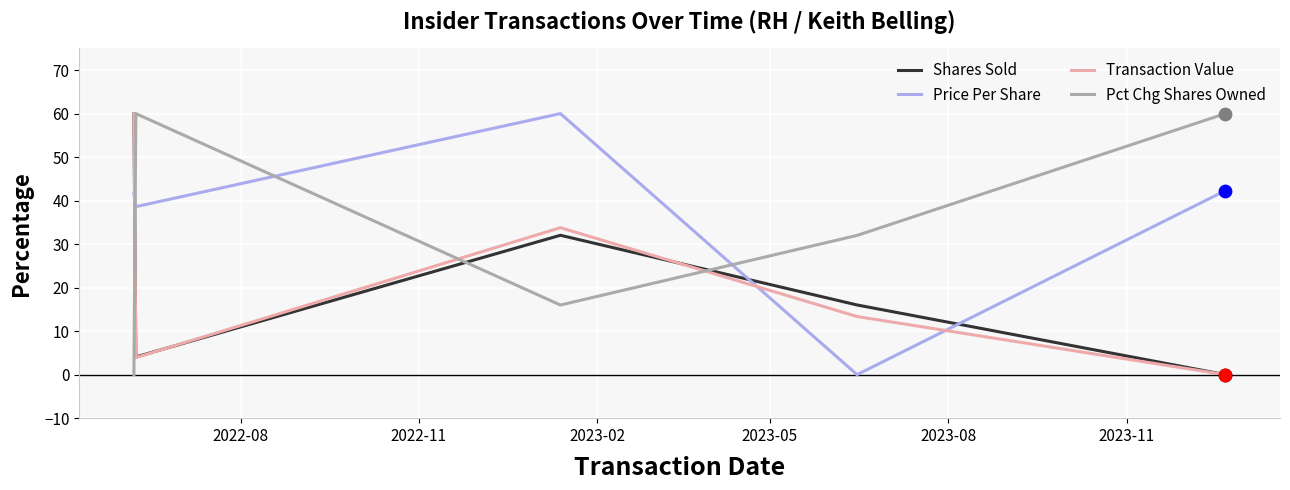

After their last crossing, which series has the higher values: Pct Chg Shares Owned or Shares Sold?

Pct Chg Shares Owned